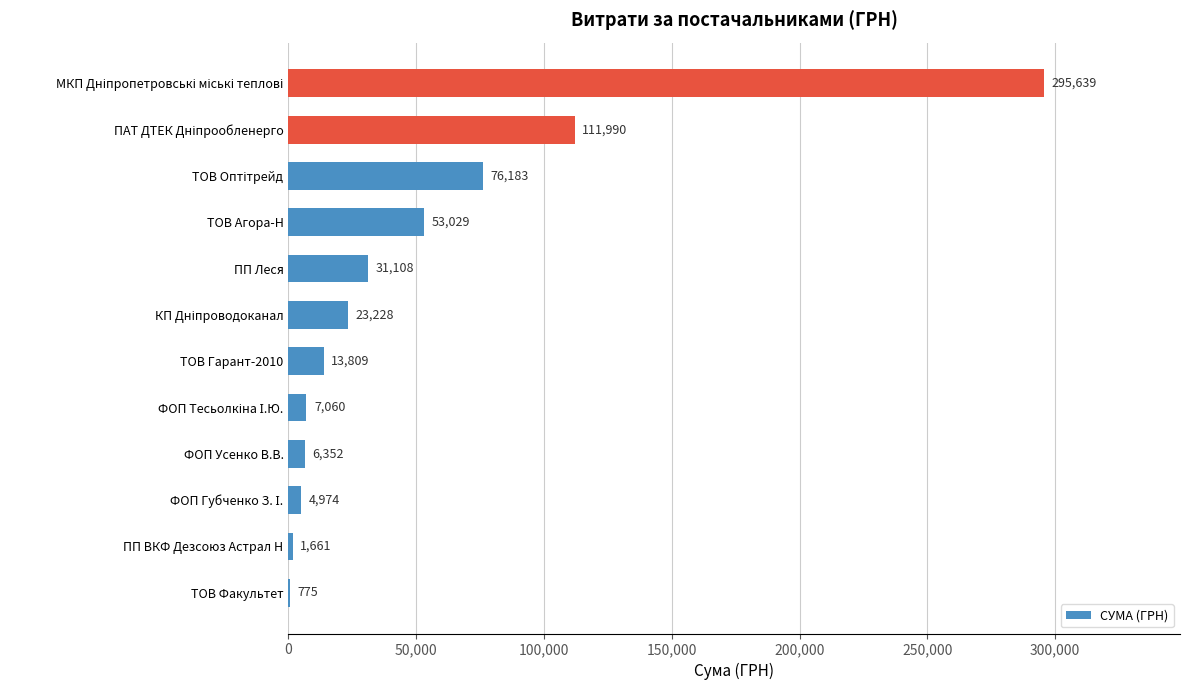

Count the number of categories in the chart.

12